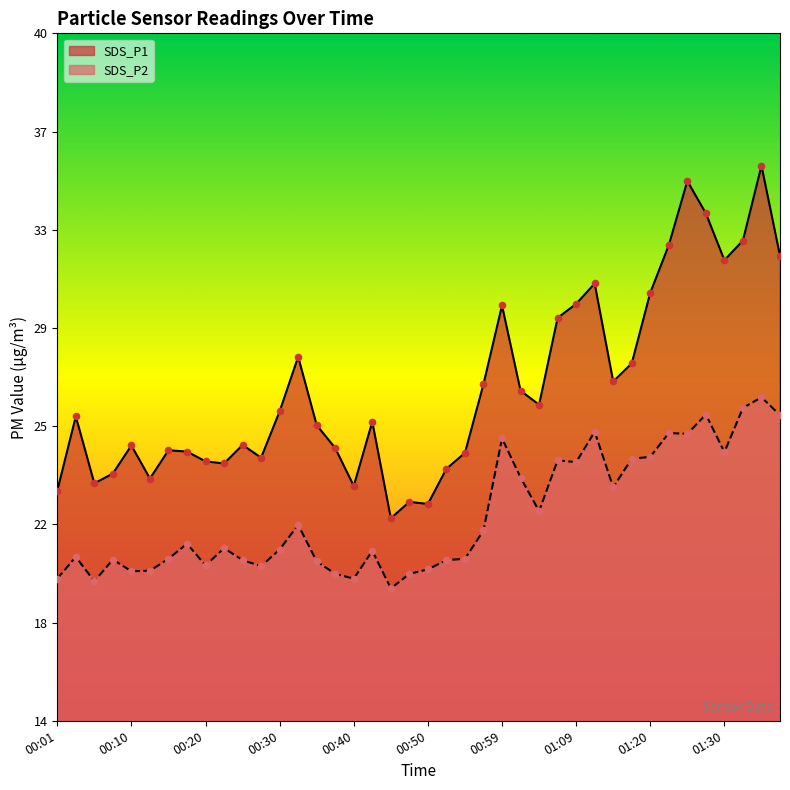

At which category is the sum across all series the highest?

01:36